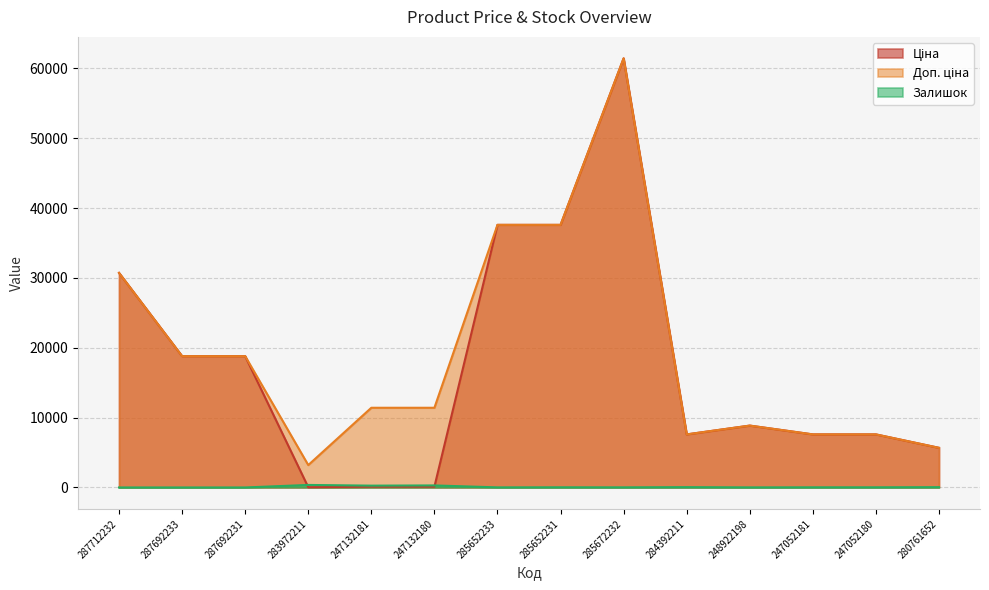

Between 284392211 and 247052181, which series saw the biggest shift?

Залишок